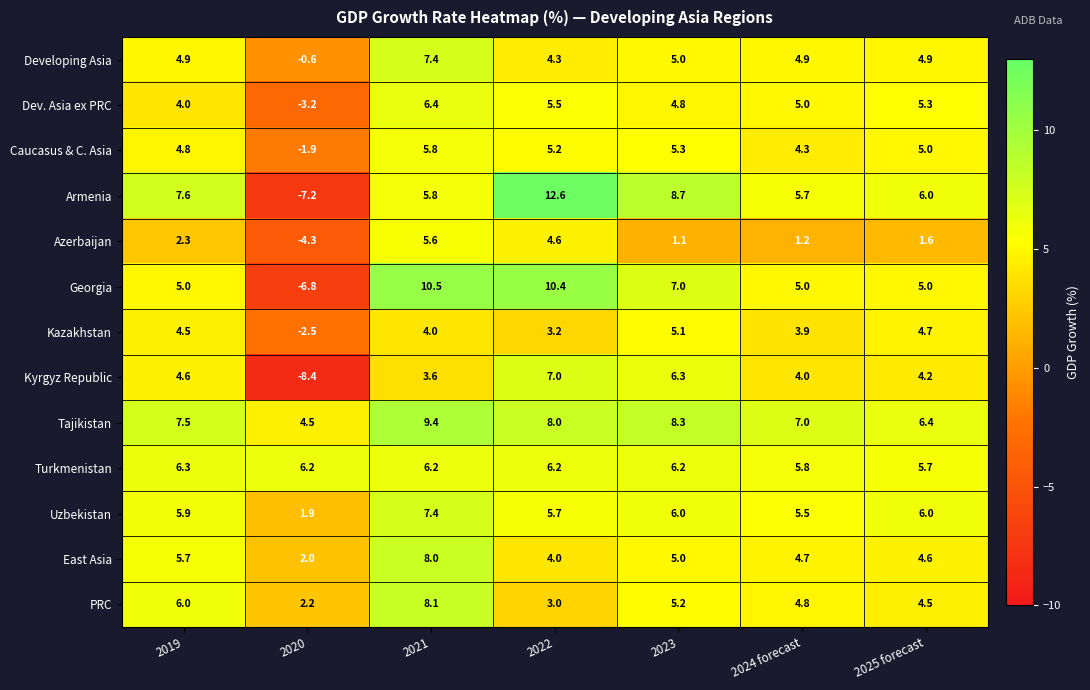

The Developing Asia series shows 4.3 at 2022. True or false?

True